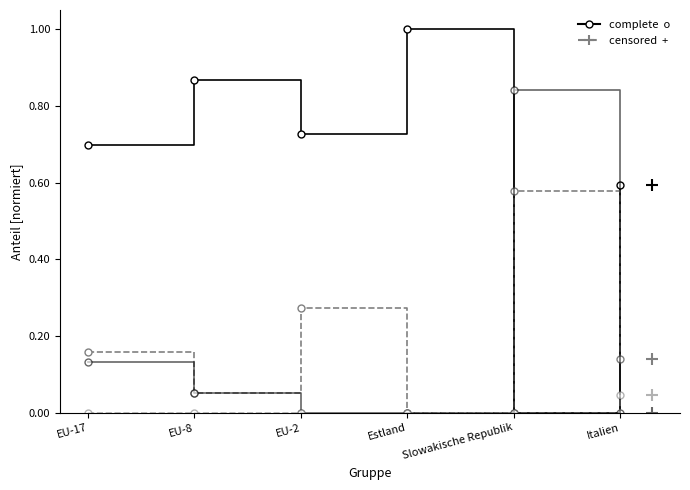

What is the label of the 6th point from the left?

Italien